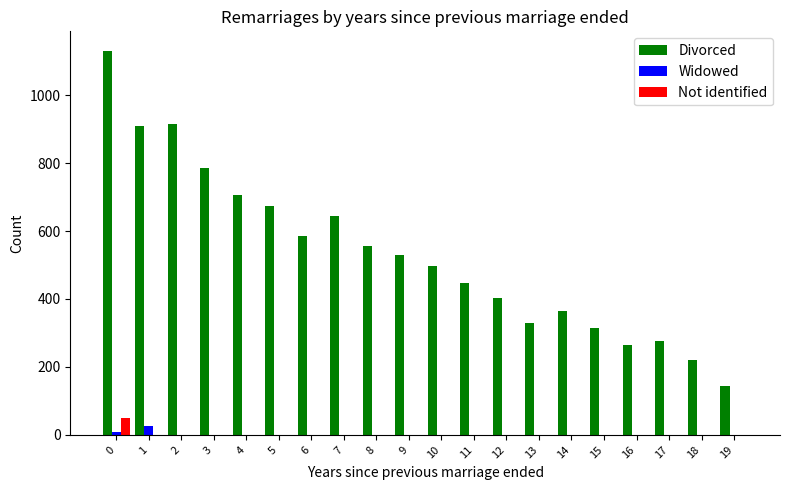

Which series changed the most between 0 and 14?

Divorced